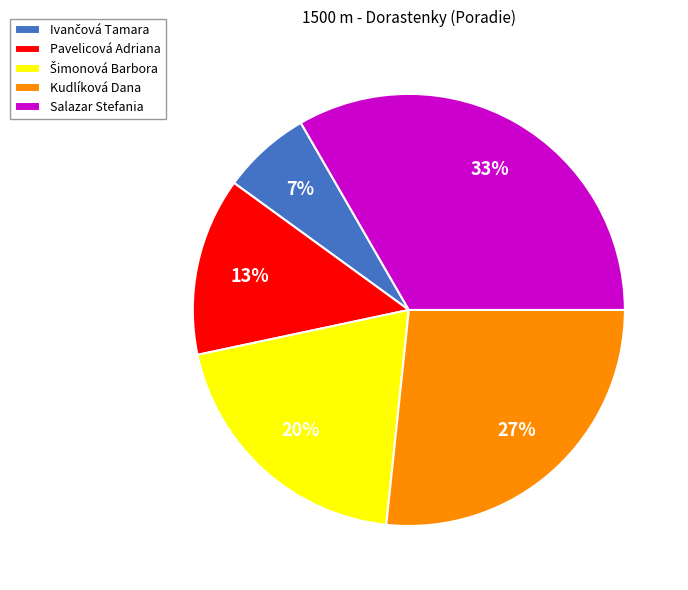

Does Pavelicová Adriana represent more than half of the total?

No